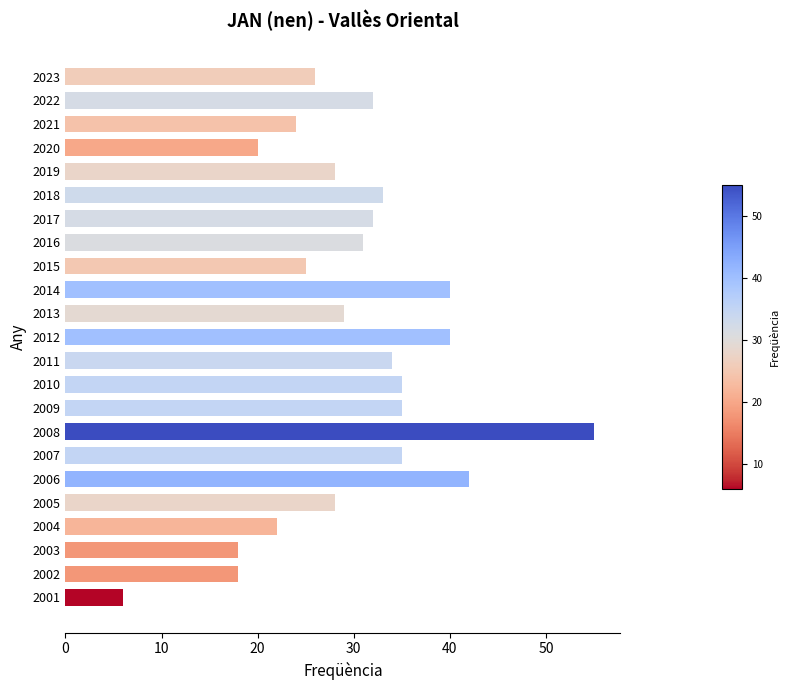

What is the sum of all values?

688